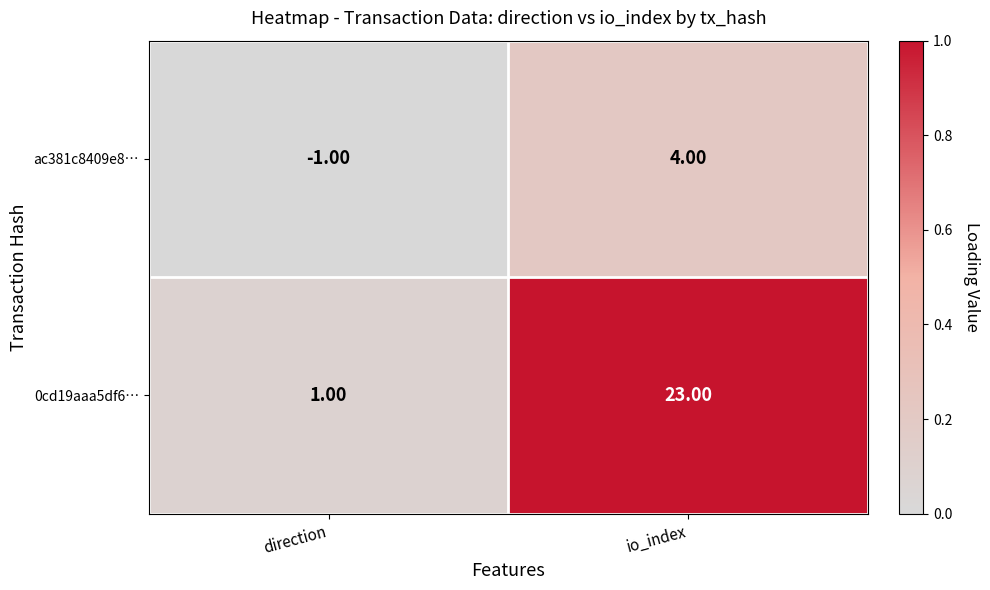

Where is 0cd19aaa5df6… nearest to the value 12?

direction